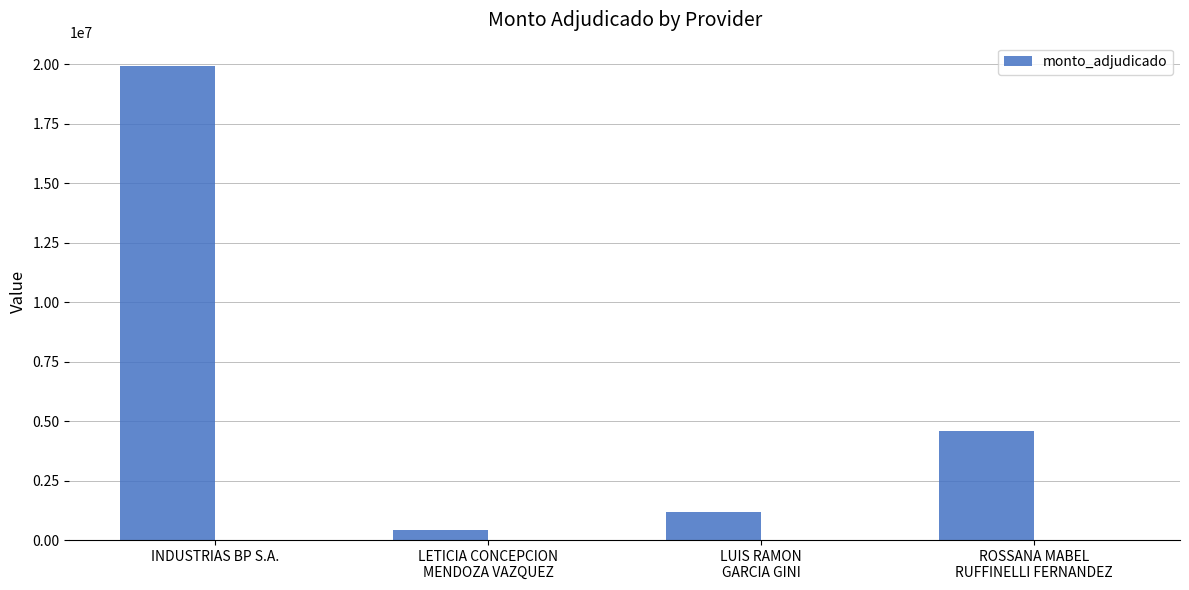

What is the label of the 1st bar from the left?

INDUSTRIAS BP S.A.